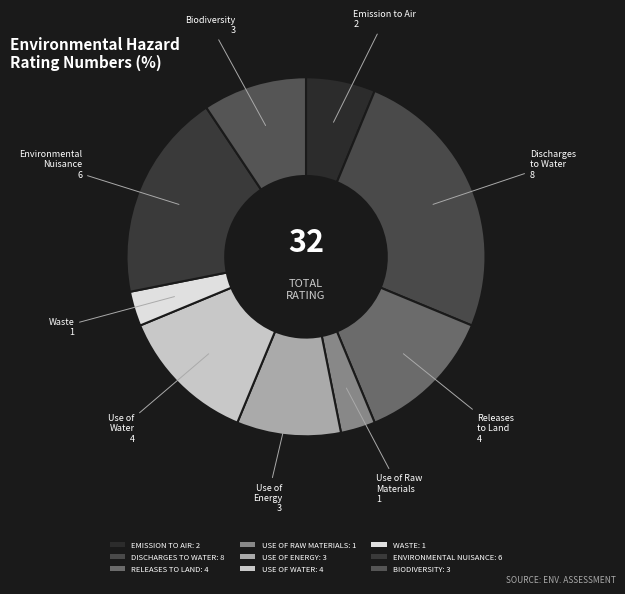

To the nearest percent, what is the combined percentage of USE OF WATER and ENVIRONMENTAL NUISANCE?

31%